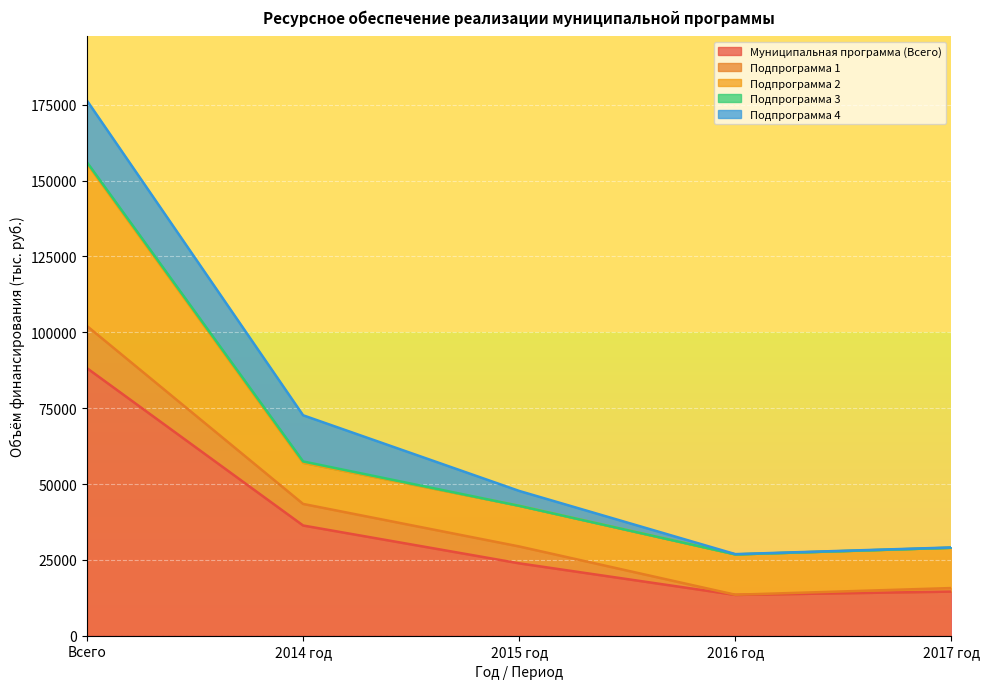

Does the chart display data point markers on the line(s)?

No